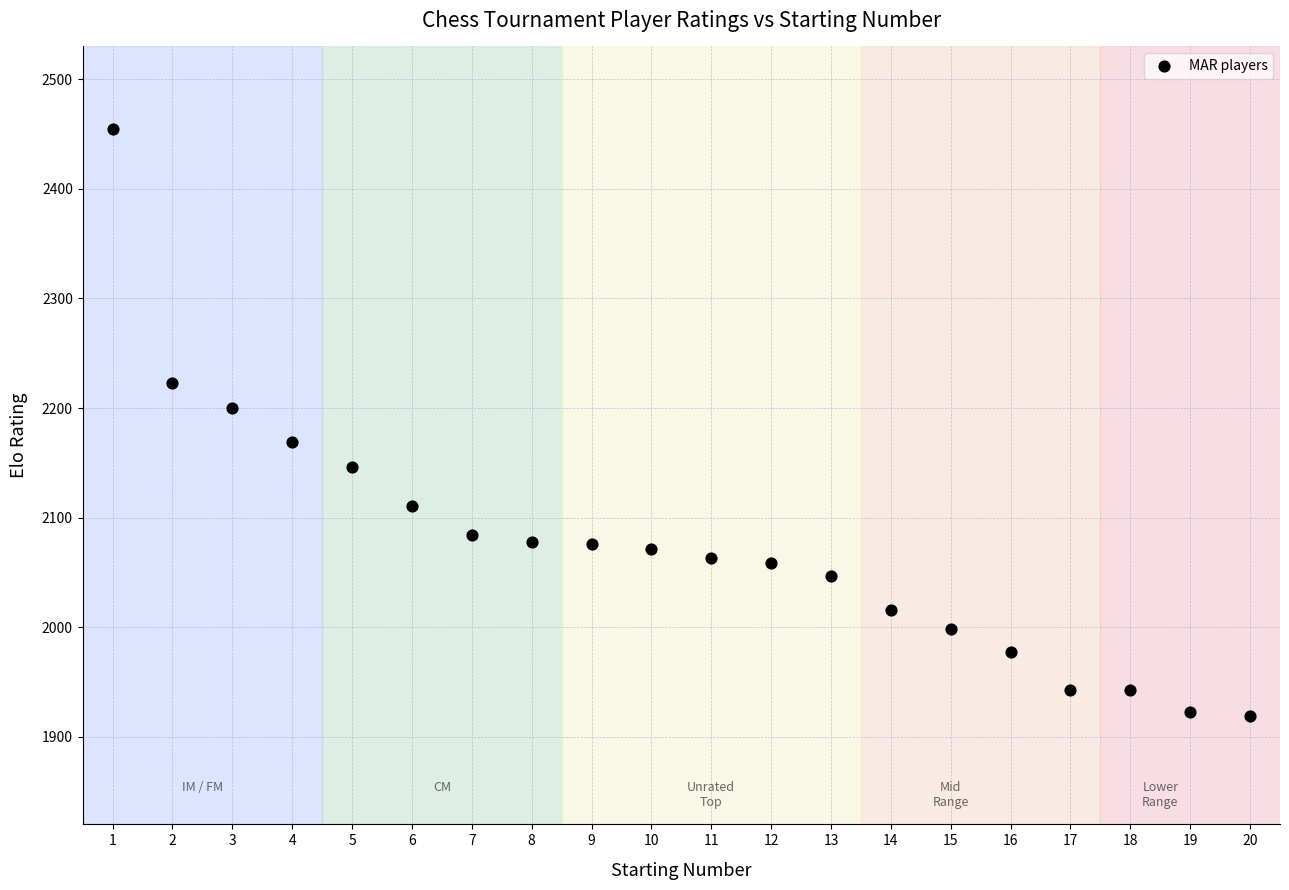

What is the range of X values (max minus min)?

19